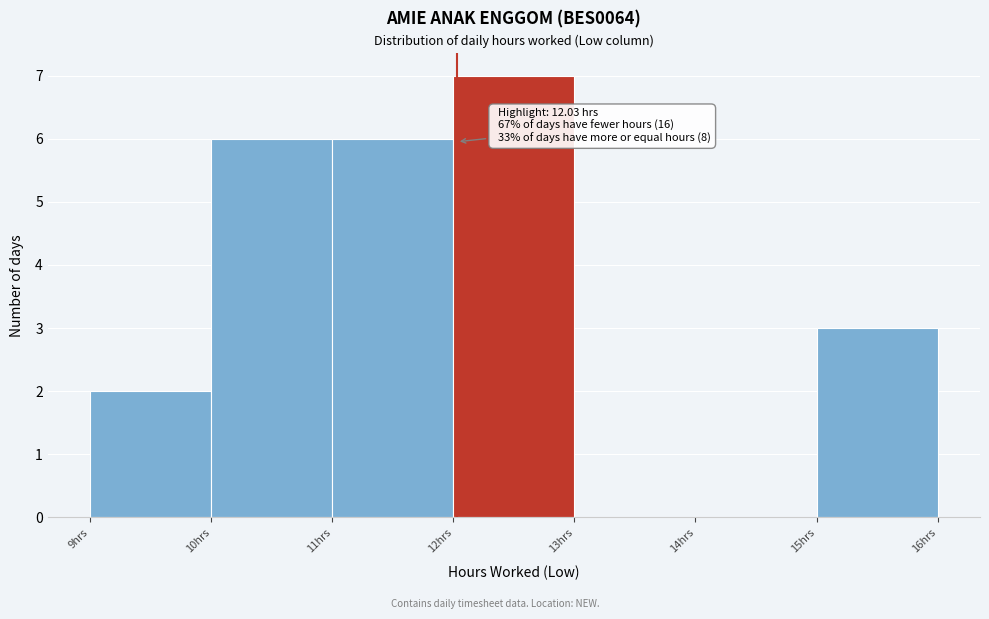

Which range on the x-axis has the tallest bar?

12 to 13